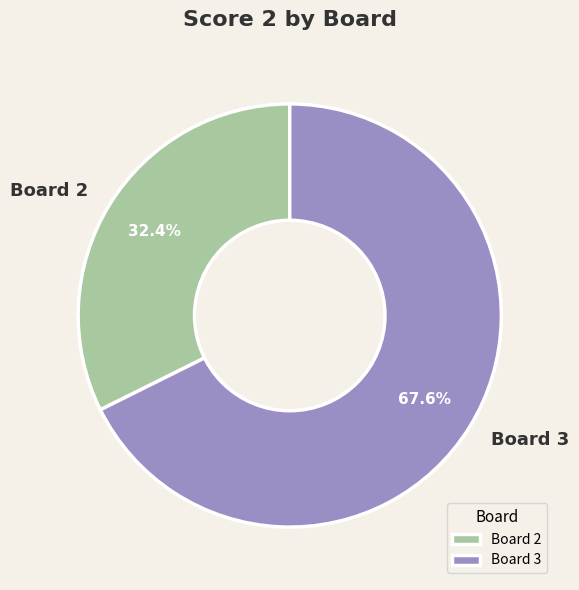

What is the total percentage of Board 2 and Board 3?

100.0%